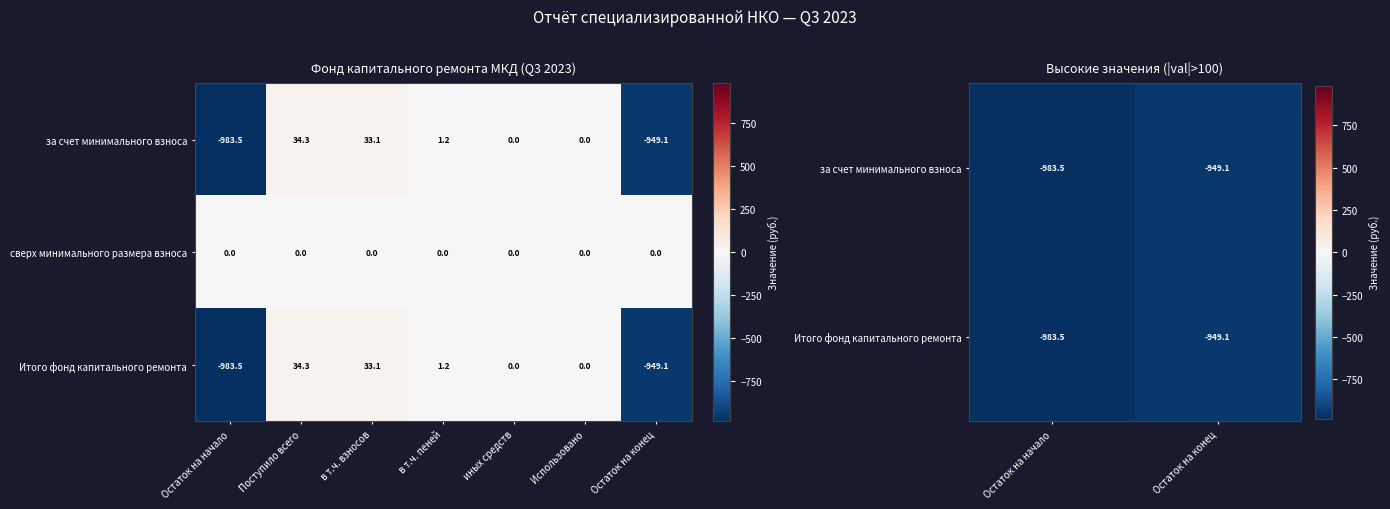

What is the sum of the за счет минимального взноса values at иных средств and в т.ч. взносов?

33.1